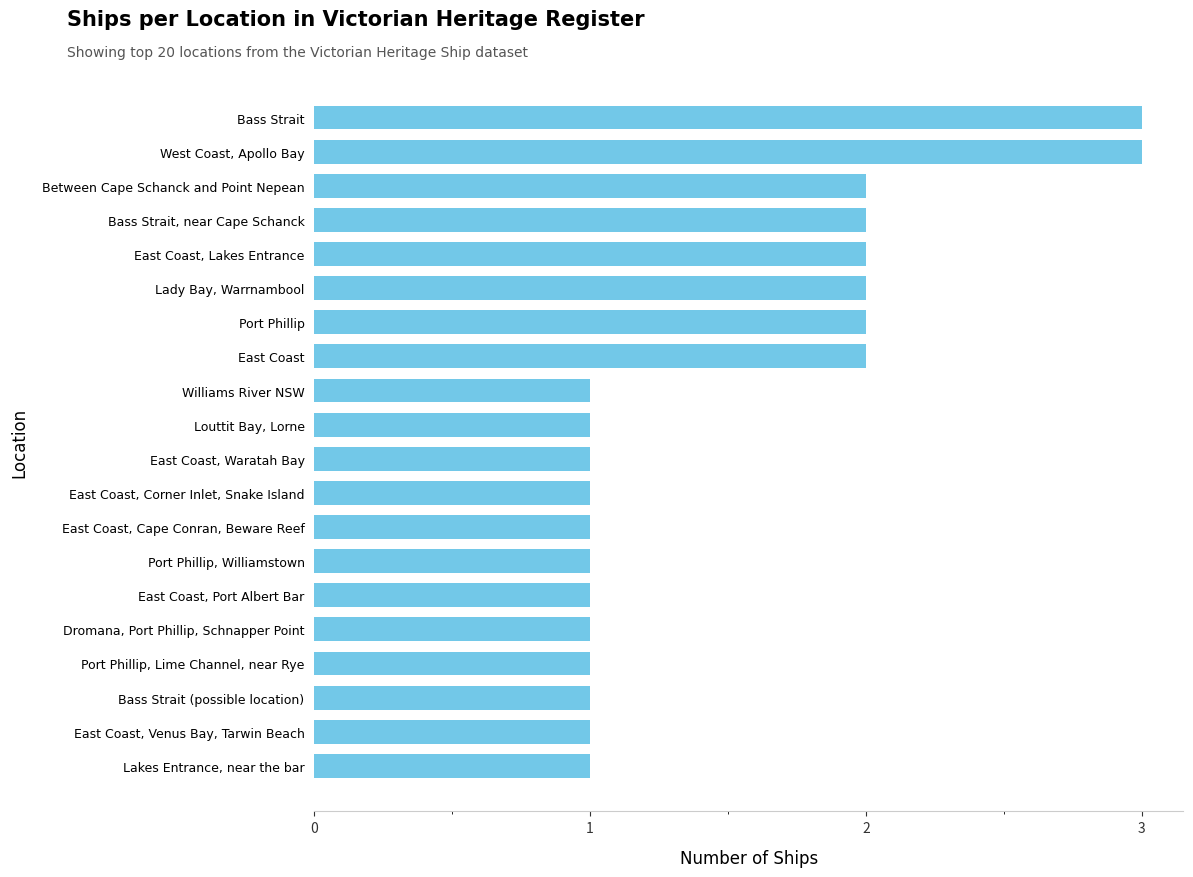

Is it true that the value at Port Phillip is 2?

True